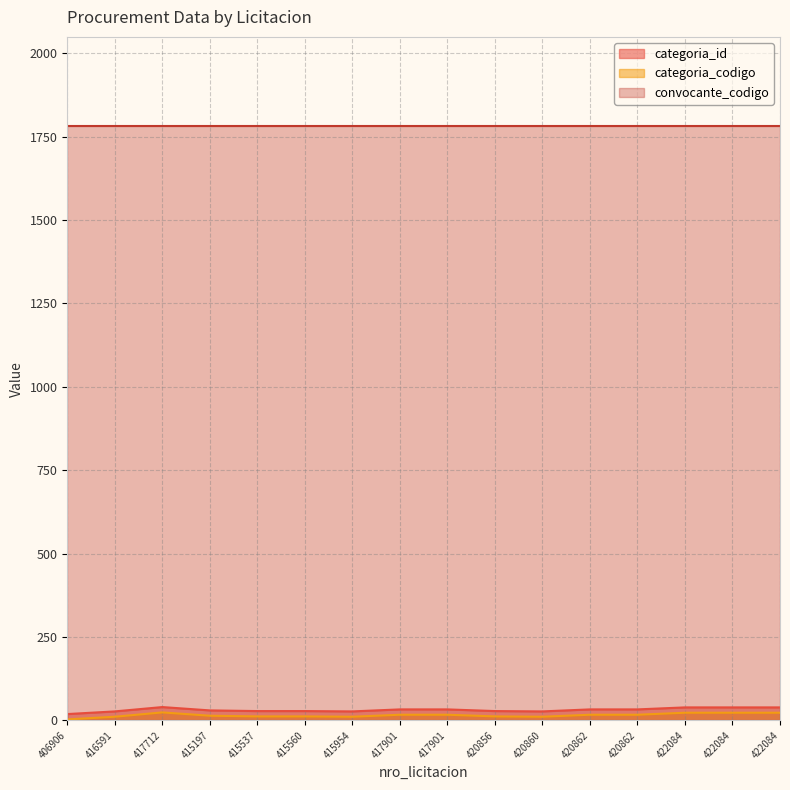

How many values in the categoria_codigo series exceed 17?

4